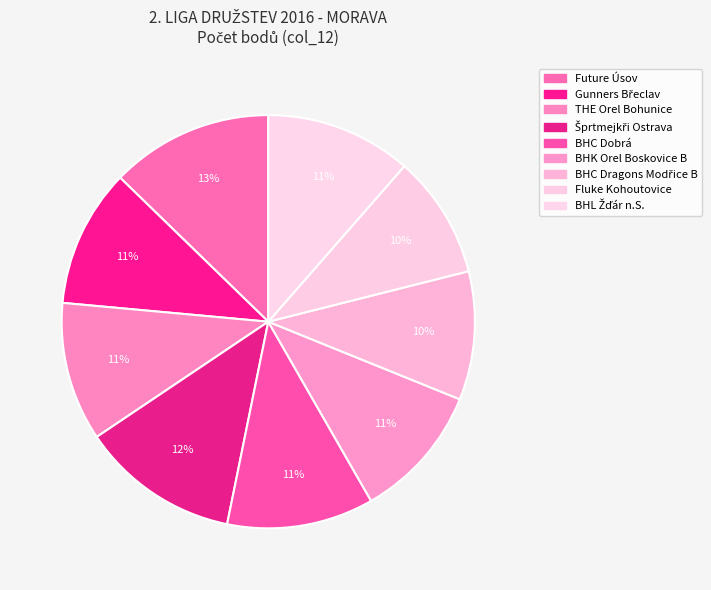

What is the ratio of the value at Gunners Břeclav to the value at BHK Orel Boskovice B?

1.0